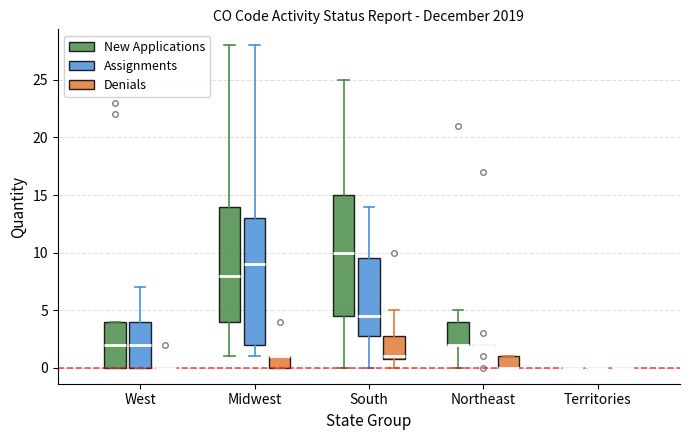

Where does the lower whisker of the box for Northeast (New Applications) end on the y-axis? The values are not printed on the chart, so give them approximately, as read against the axis.

0.0